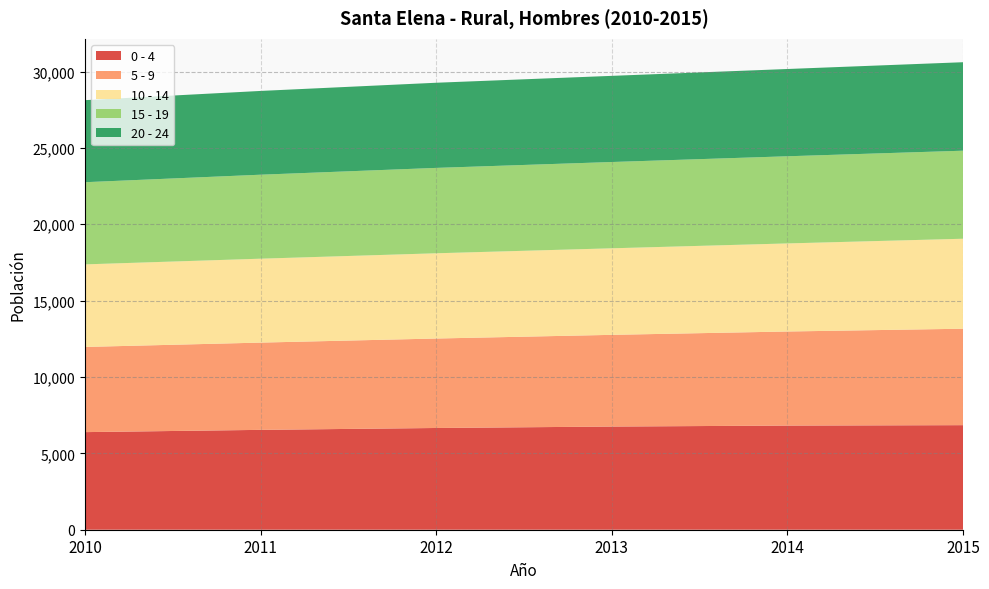

Reading right to left, list all the values displayed in this chart.

0 - 4: 2015=6846	2014=6819	2013=6755	2012=6661	2011=6538	2010=6390
5 - 9: 2015=6314	2014=6159	2013=6004	2012=5857	2011=5713	2010=5577
10 - 14: 2015=5891	2014=5766	2013=5666	2012=5581	2011=5494	2010=5405
15 - 19: 2015=5764	2014=5706	2013=5649	2012=5590	2011=5498	2010=5380
20 - 24: 2015=5793	2014=5714	2013=5641	2012=5575	2011=5485	2010=5372